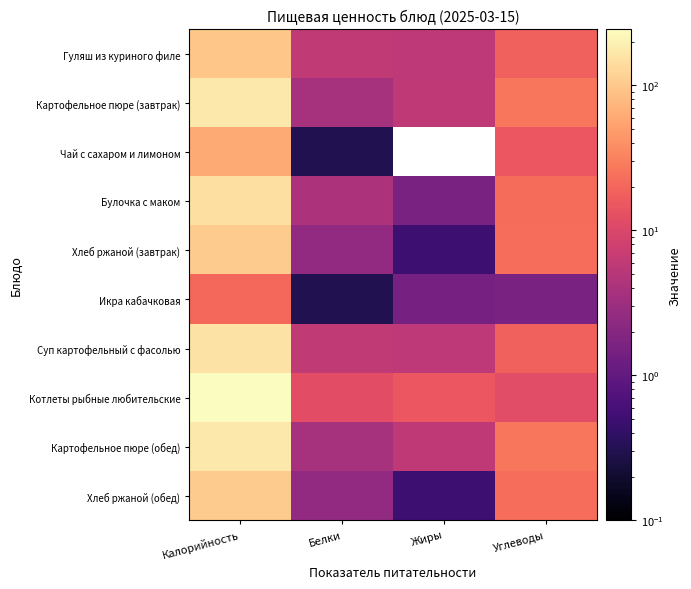

What is the difference between the highest and lowest values at Жиры?

15.0